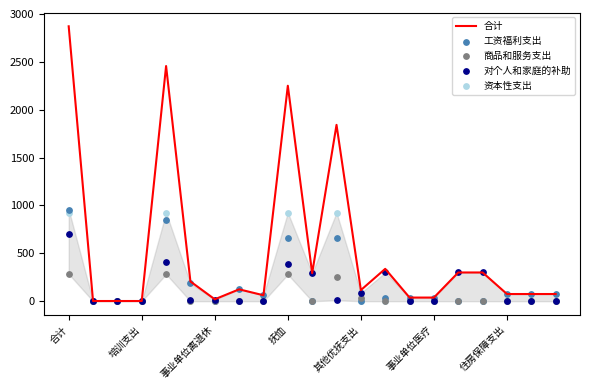

The value of 合计 at 抚恤 is 2250.3. True or false?

True